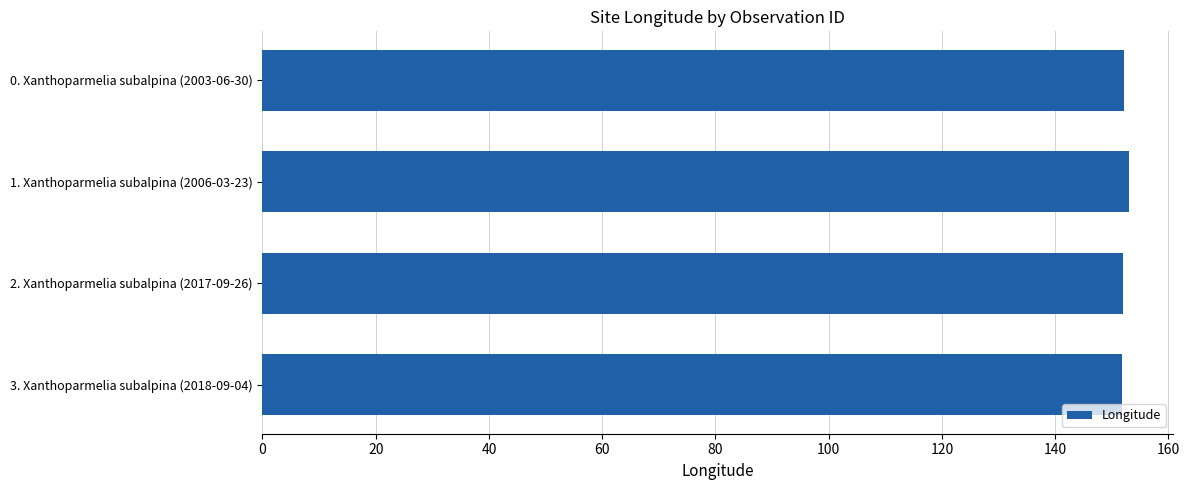

Approximately how many times larger is the value at 2. Xanthoparmelia subalpina (2017-09-26) compared to 0. Xanthoparmelia subalpina (2003-06-30)?

1.0